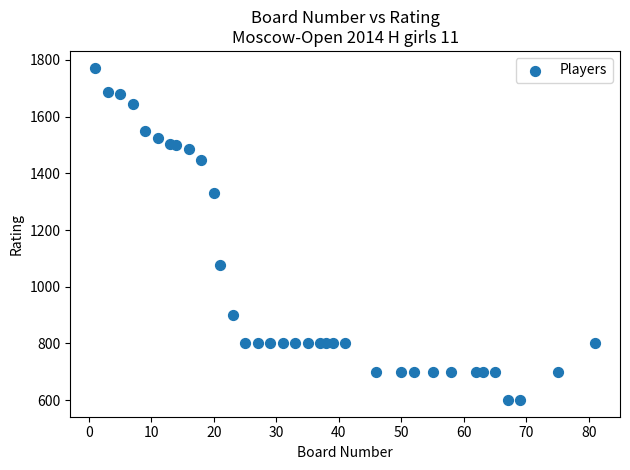

What is the range of X values (max minus min)?

80